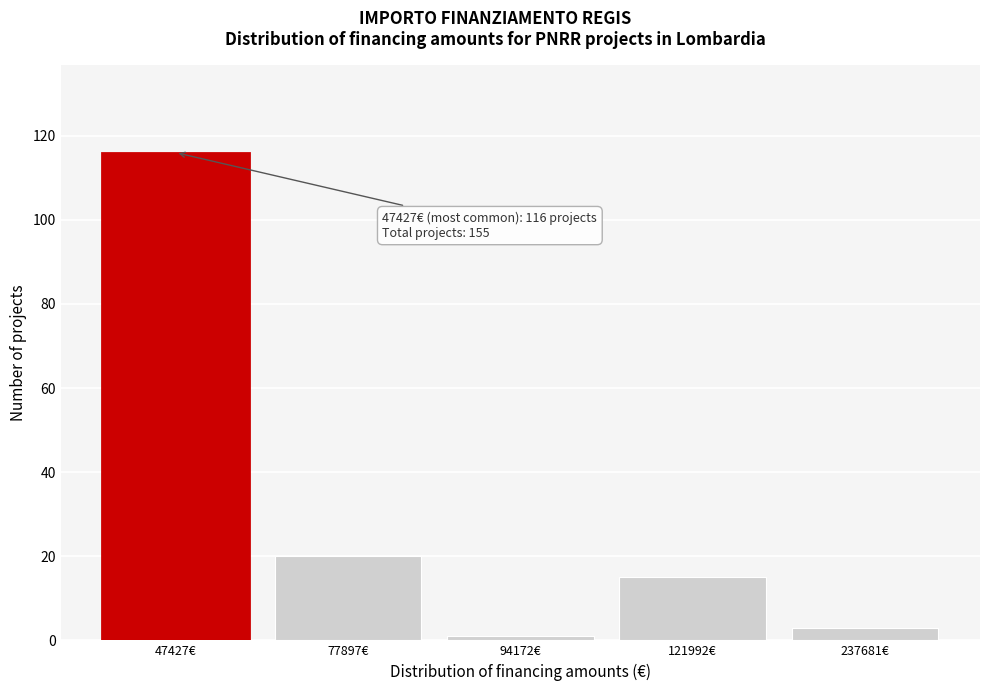

Reading left to right, list all the values displayed in this chart.

116	20	1	15	3